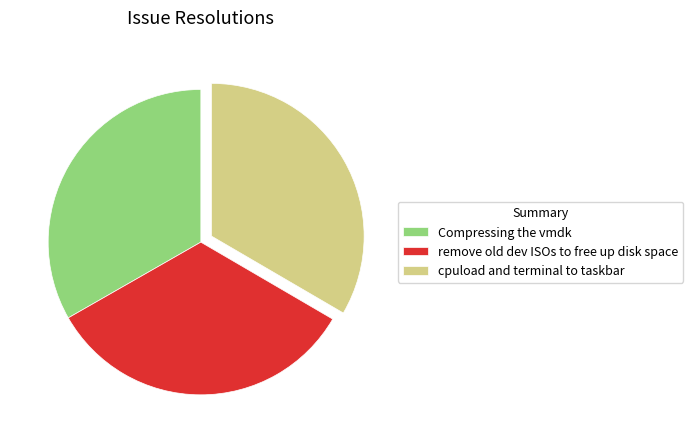

True or false: Compressing the vmdk accounts for 33% of the total.

True